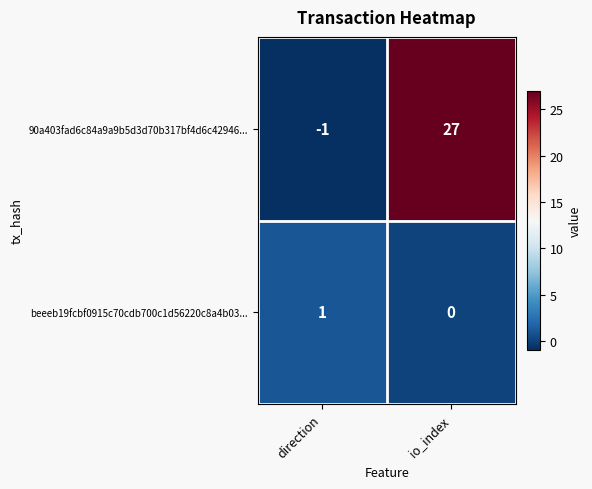

Rank the series by their average value, from highest to lowest.

90a403fad6c84a9a9b5d3d70b317bf4d6c42946..., beeeb19fcbf0915c70cdb700c1d56220c8a4b03...